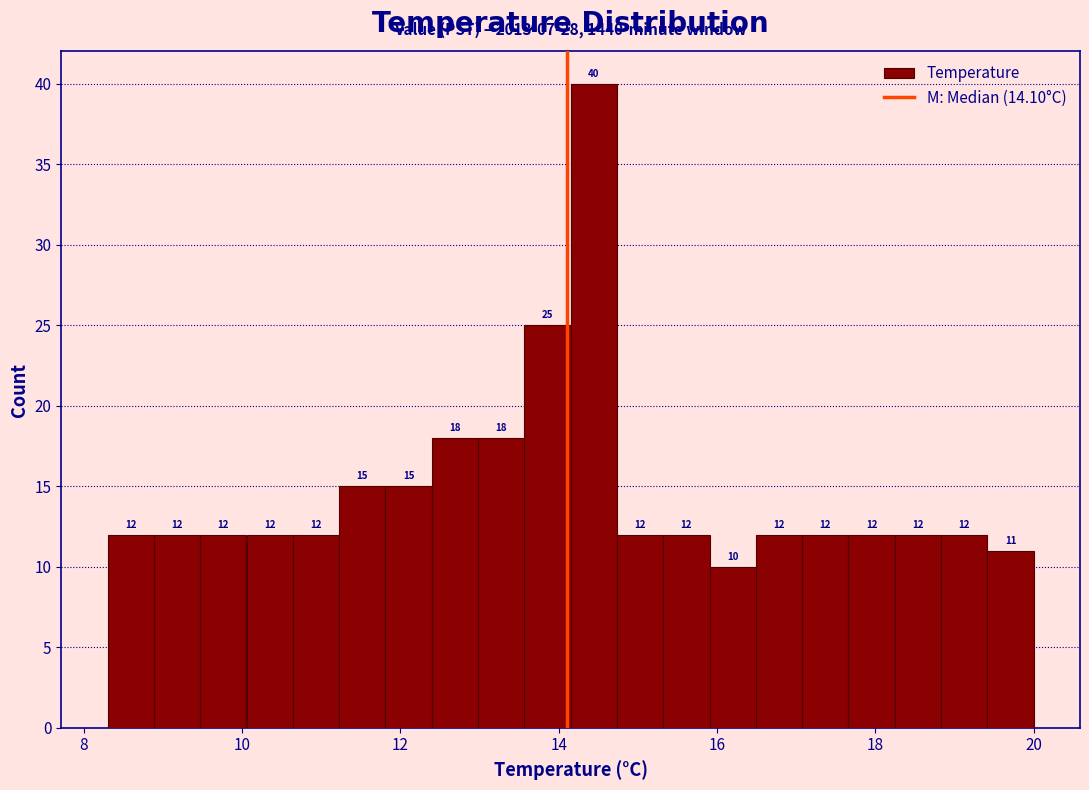

Around what value on the x-axis is the tallest bar? Give the approximate position of its centre, as read against the axis.

14.4